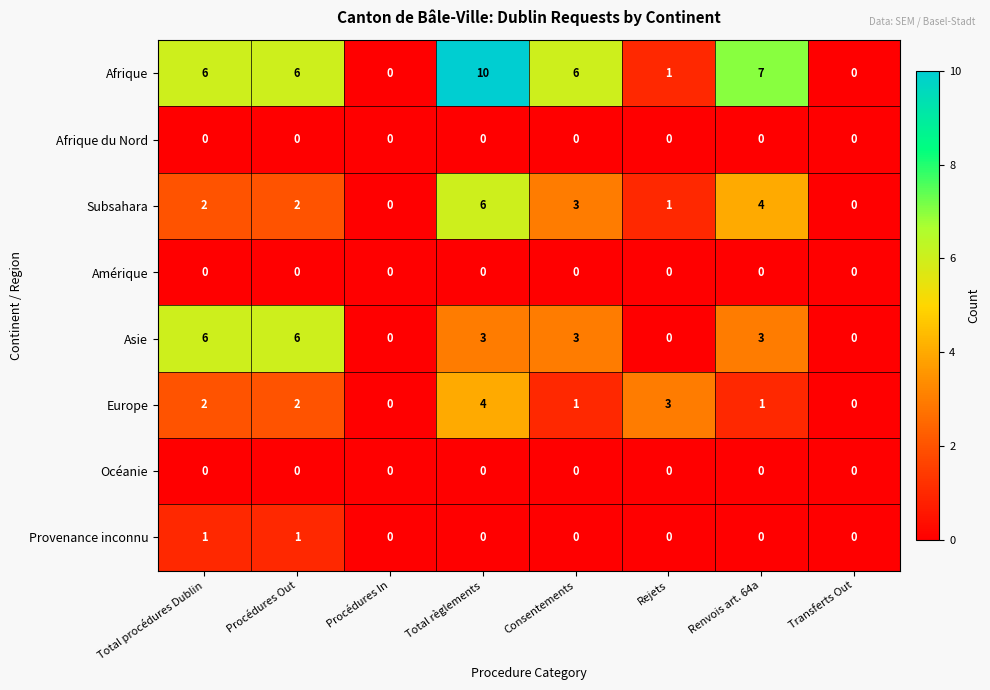

At how many categories does at least one series exceed 2?

6